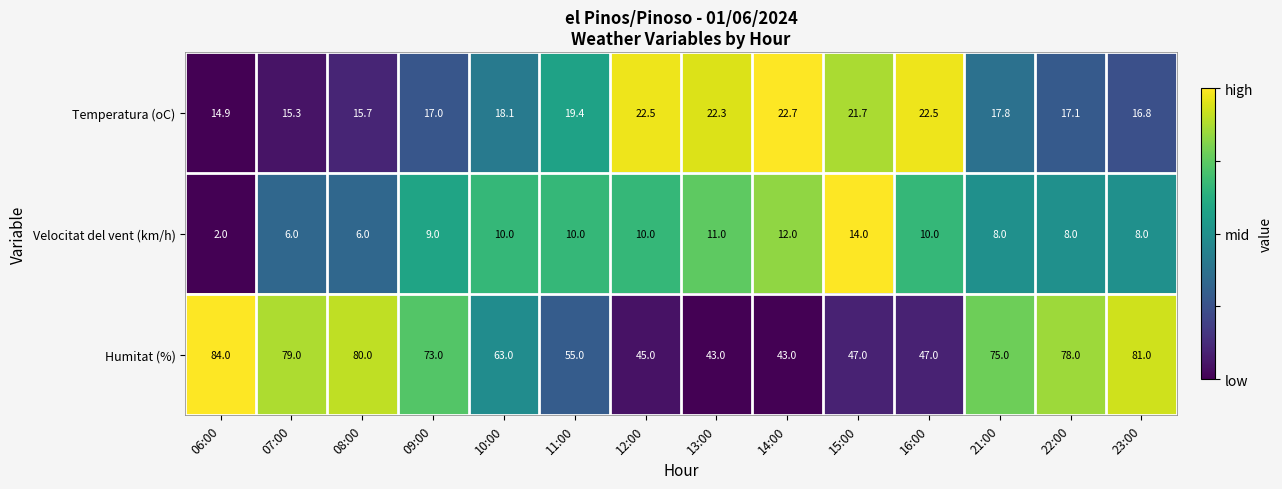

What is the sum of the Temperatura (oC) values at 11:00 and 23:00?

36.2